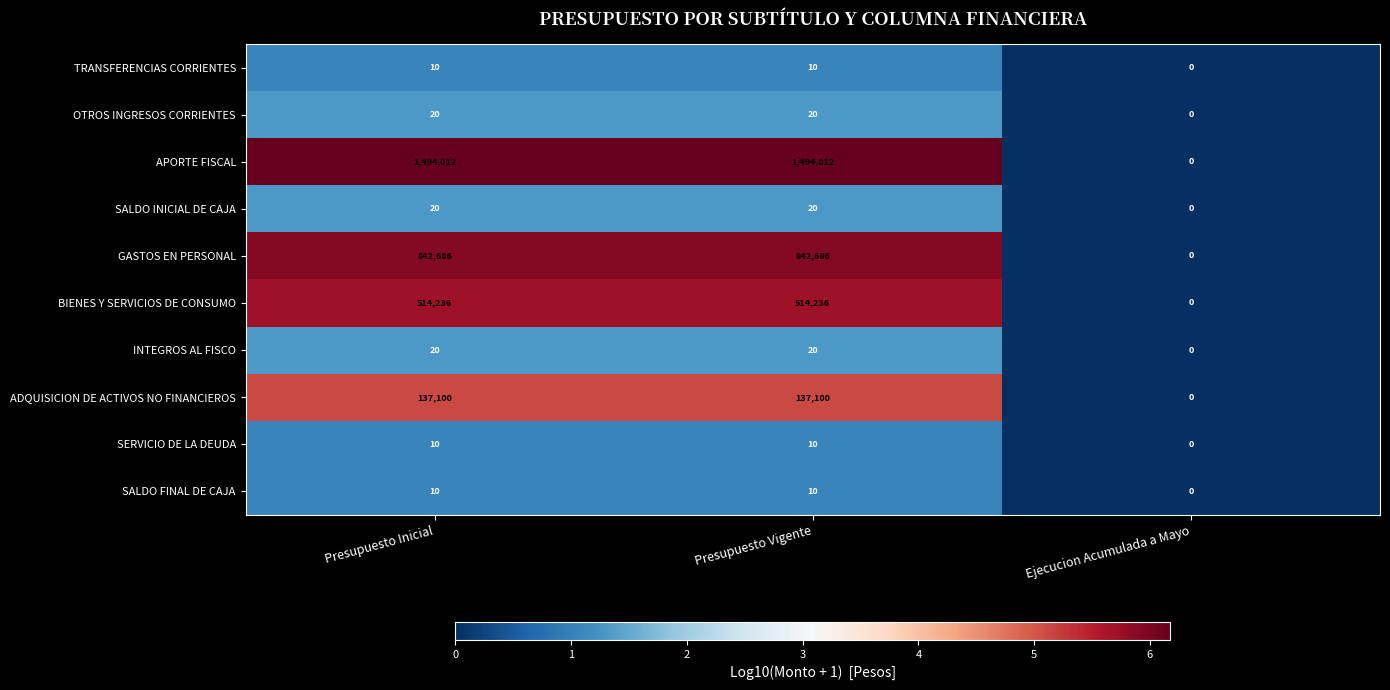

What is the difference between the highest and lowest values at Presupuesto Inicial?

1494002